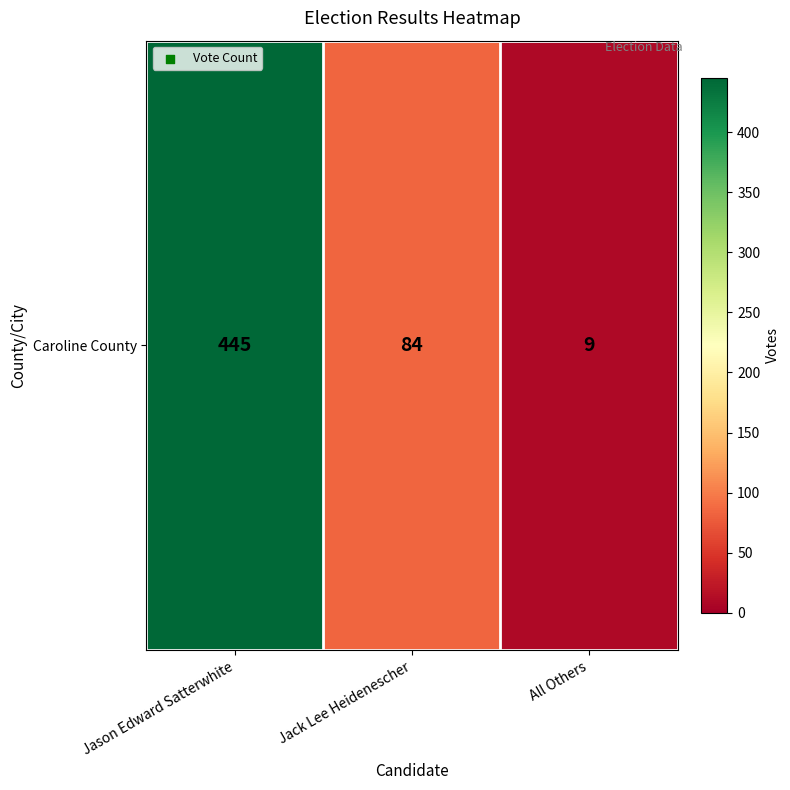

Which has a higher value, Jack Lee Heidenescher or Jason Edward Satterwhite?

Jason Edward Satterwhite